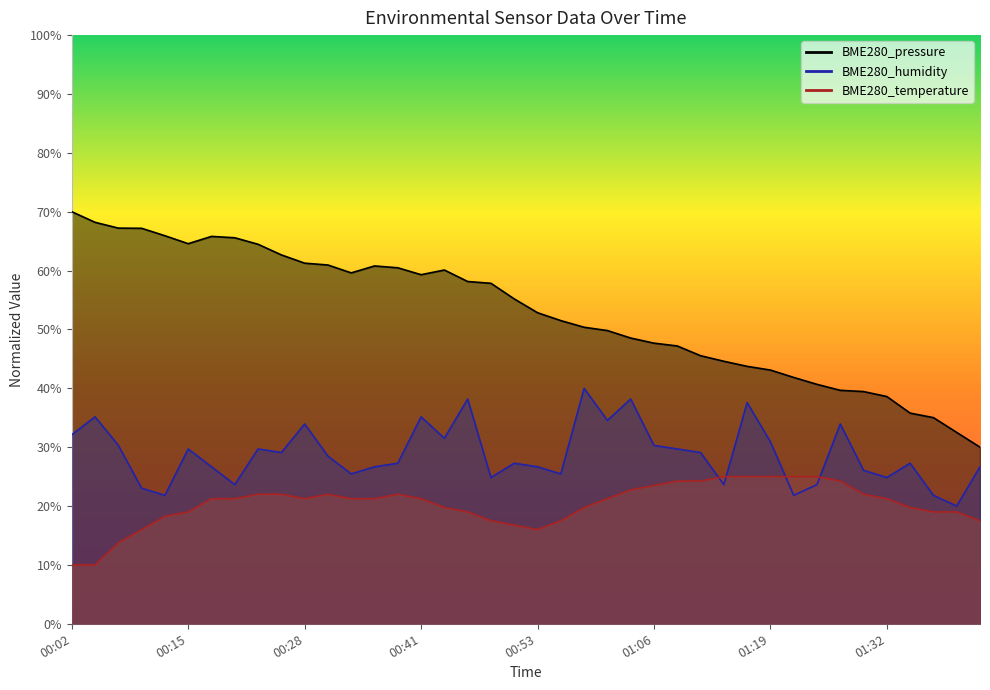

What is the maximum value for BME280_humidity?

40.0